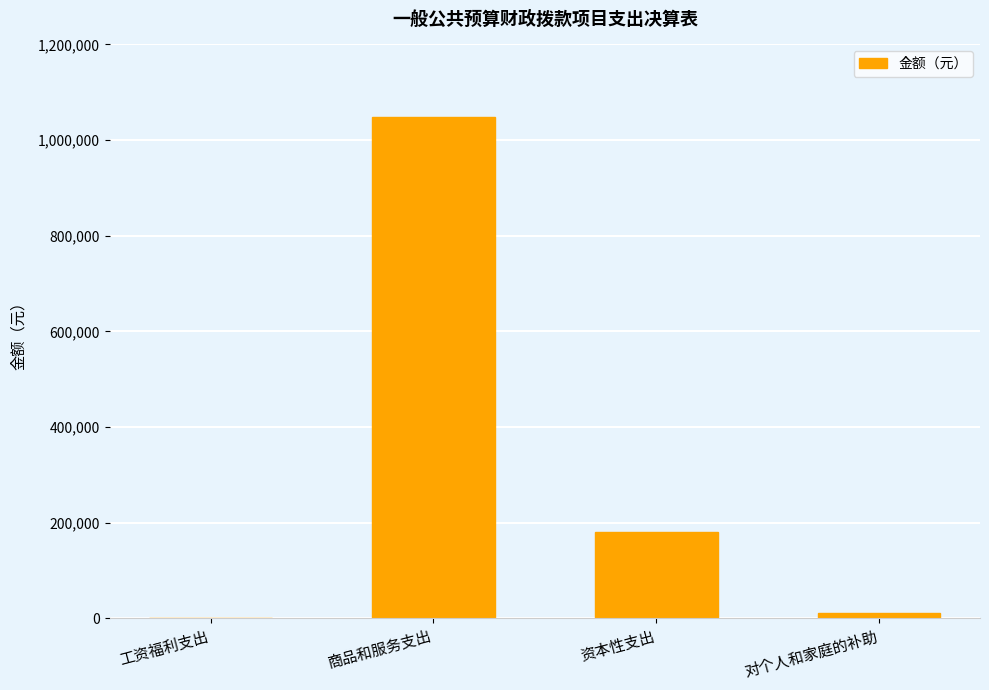

What is the difference between the values at 商品和服务支出 and 对个人和家庭的补助?

1036265